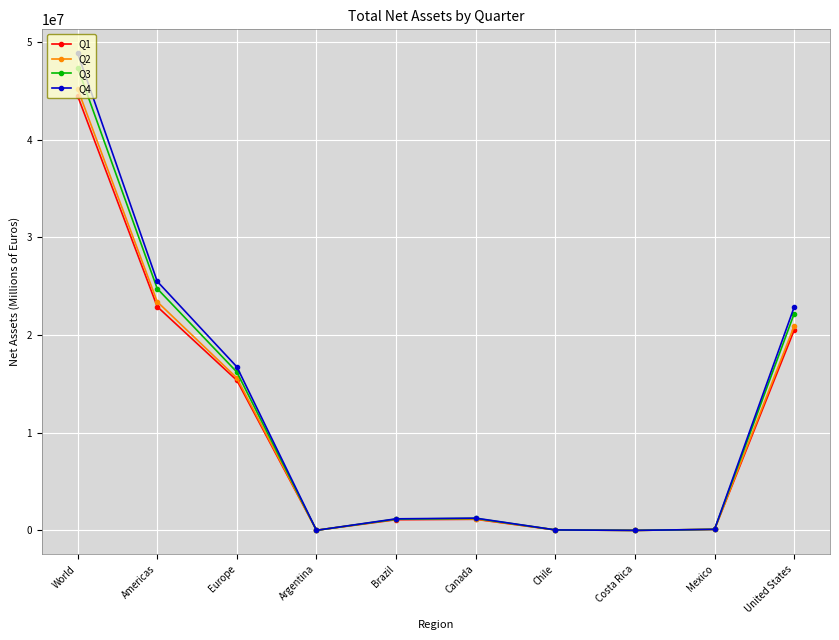

How many categories are shown in the chart?

10